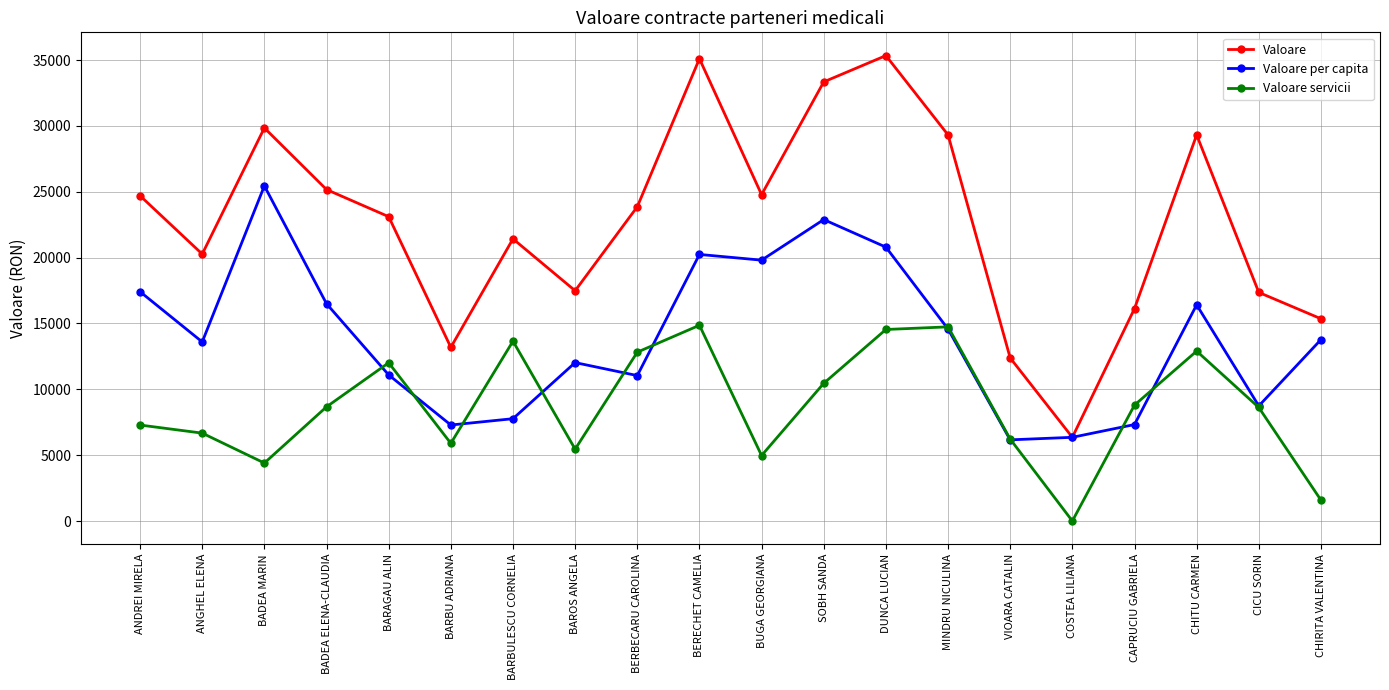

What is the difference between the maximum and minimum values in the Valoare series?

28980.2